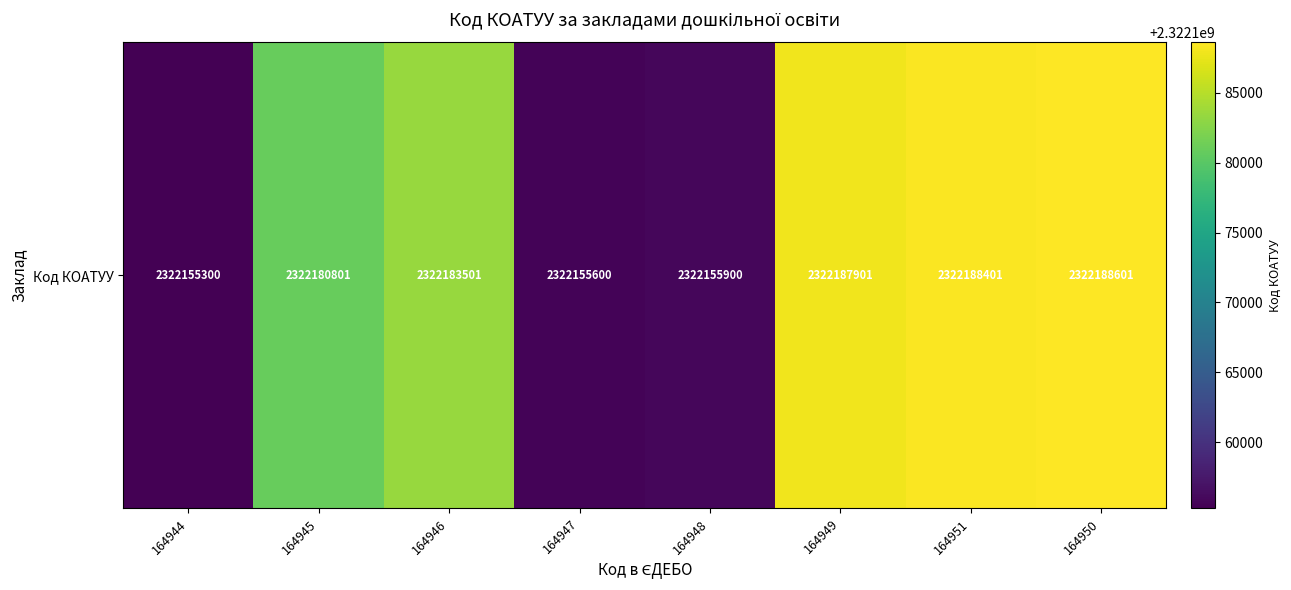

Count the number of data series in this chart.

1